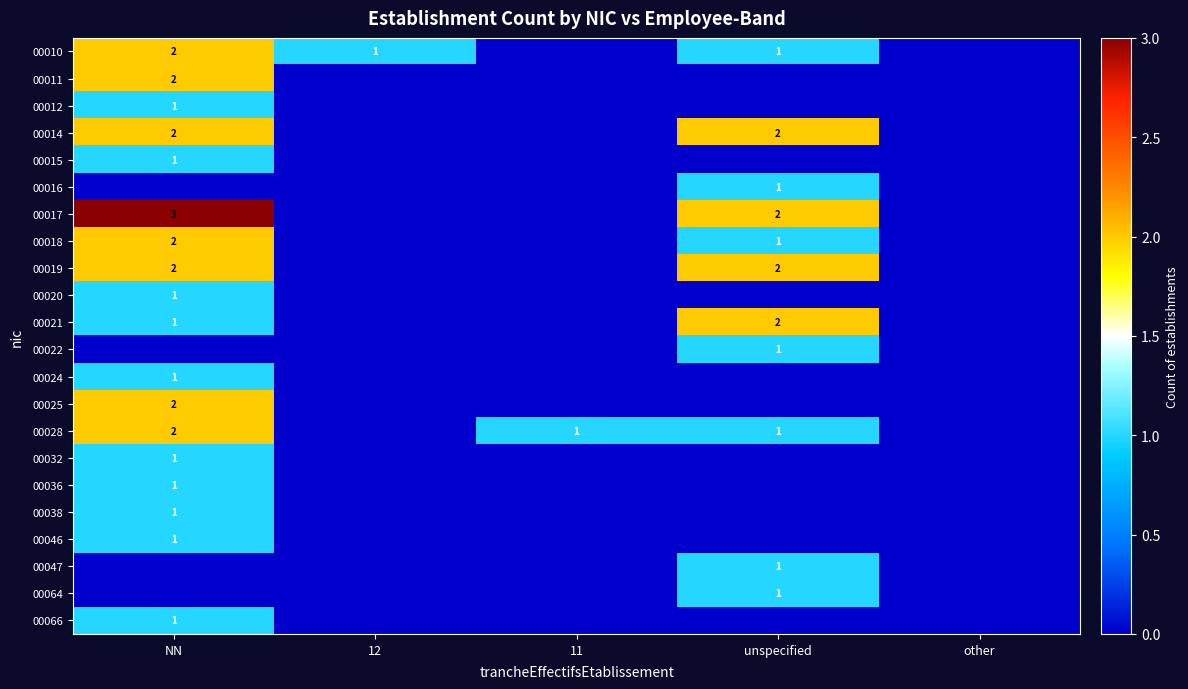

Is it true that 00010 equals 1 at NN?

False